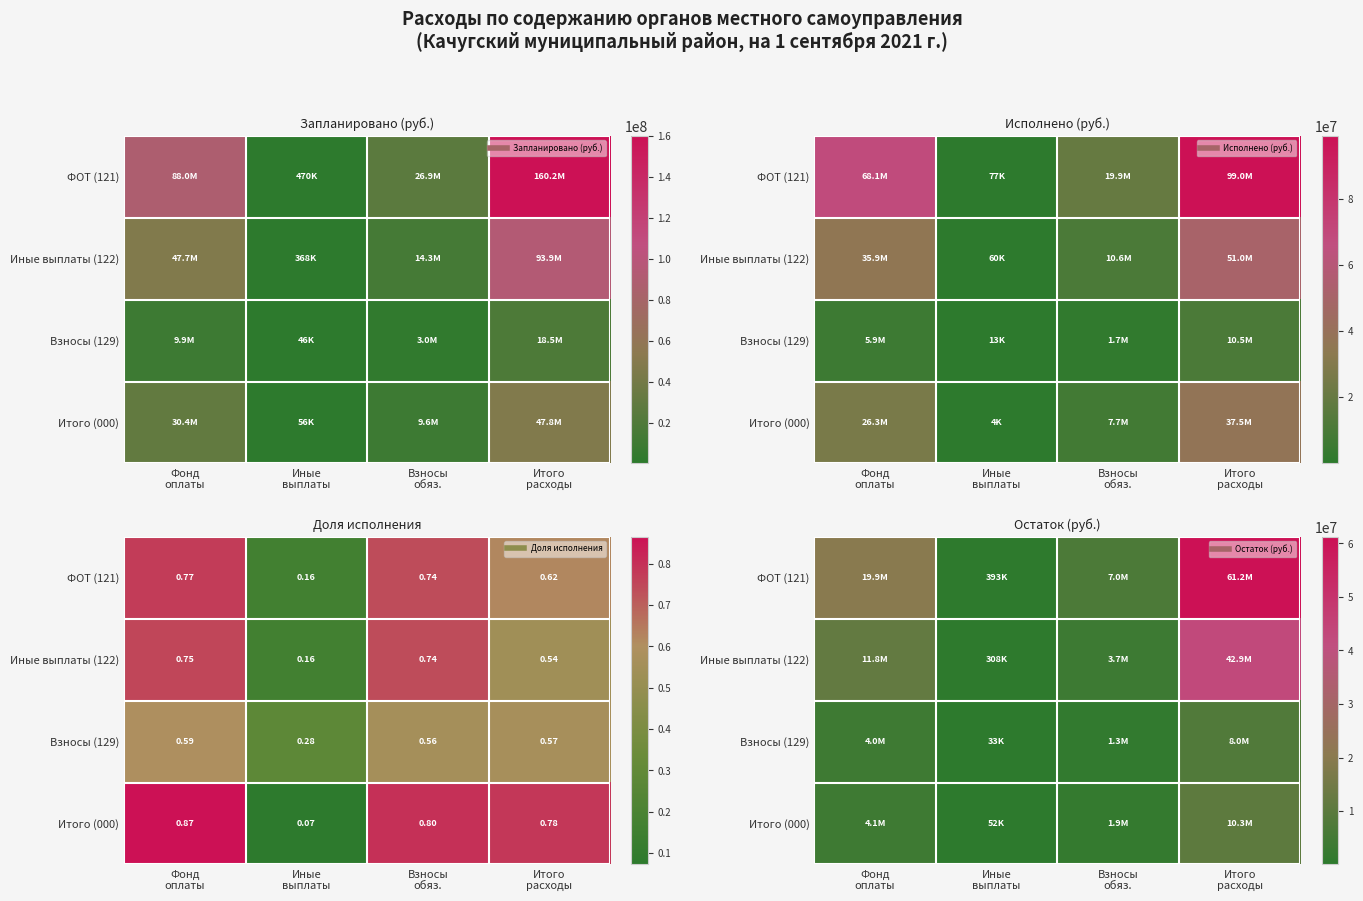

True or false: Итого (000) has a value of 5694837.8 at Фонд оплаты.

False